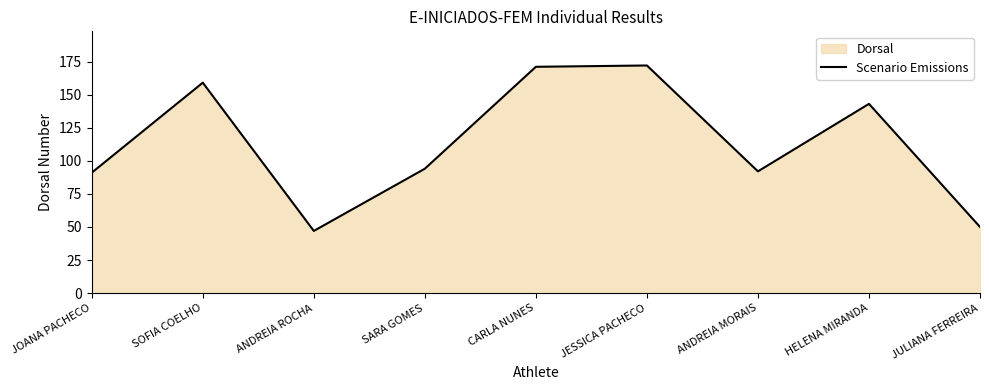

Reading left to right, extract all data points from this chart.

JOANA PACHECO=91	SOFIA COELHO=159	ANDREIA ROCHA=47	SARA GOMES=94	CARLA NUNES=171	JESSICA PACHECO=172	ANDREIA MORAIS=92	HELENA MIRANDA=143	JULIANA FERREIRA=50